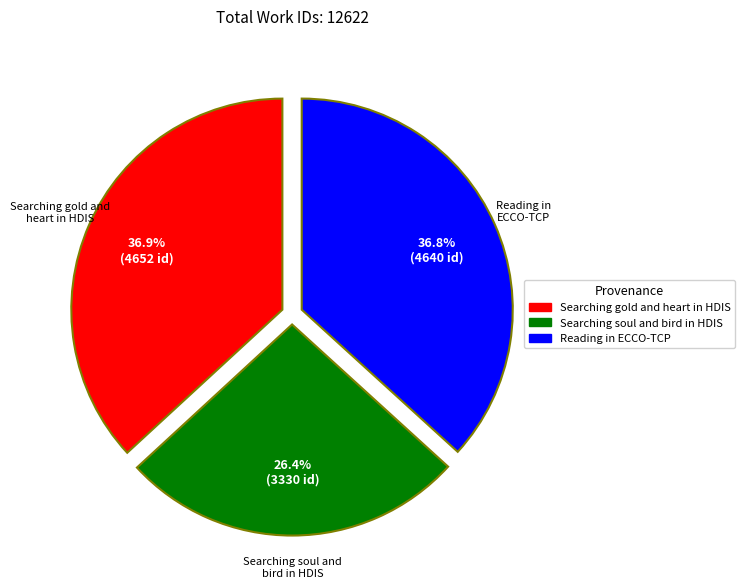

Do Searching gold and heart in HDIS and Reading in ECCO-TCP together represent more than half of the pie?

Yes